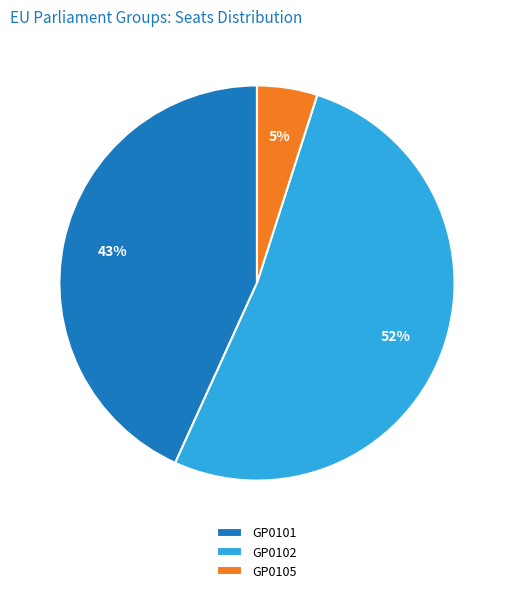

Which category accounts for the majority?

GP0102